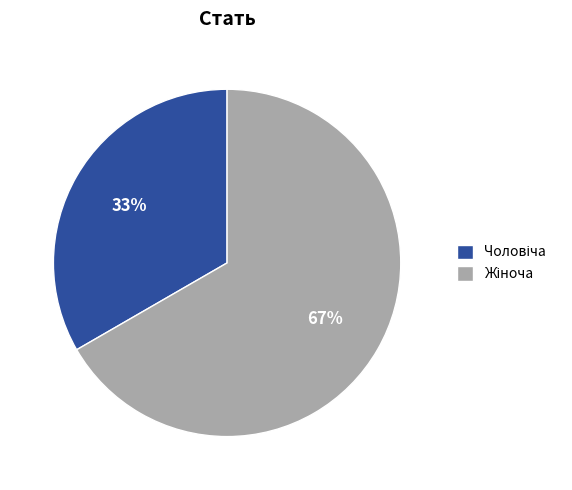

To the nearest percent, what is the average slice percentage?

50%